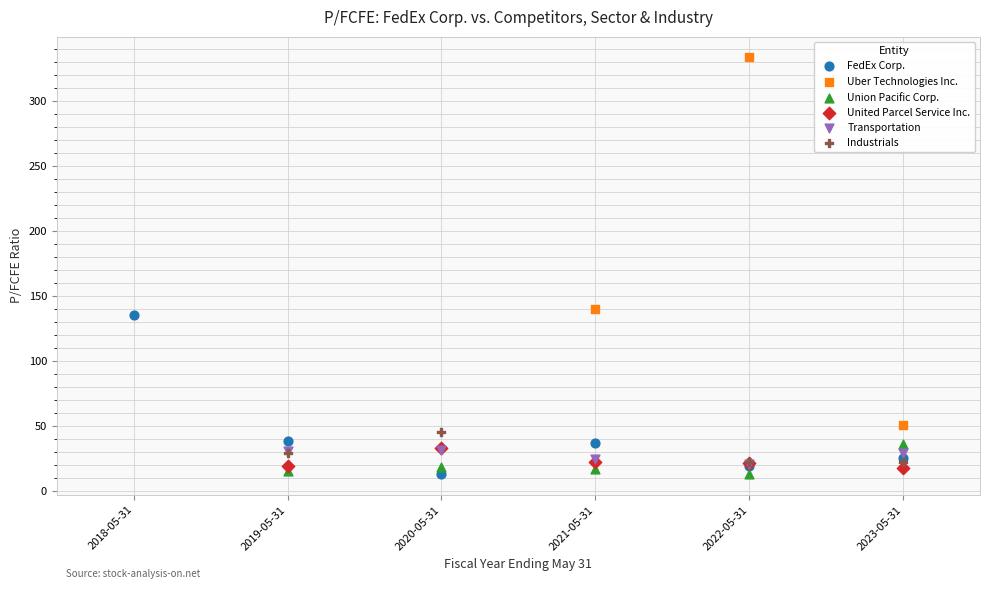

Which series has the largest Y range (max minus min)?

Uber Technologies Inc.